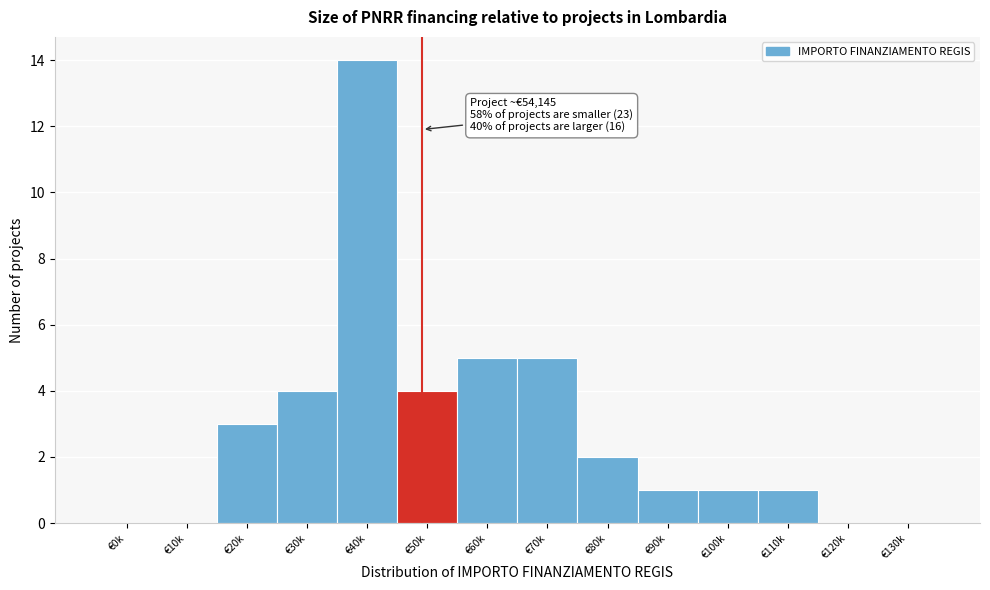

Reading left to right, transcribe all the data shown in this chart.

€0k=0	€10k=0	€20k=3	€30k=4	€40k=14	€50k=4	€60k=5	€70k=5	€80k=2	€90k=1	€100k=1	€110k=1	€120k=0	€130k=0